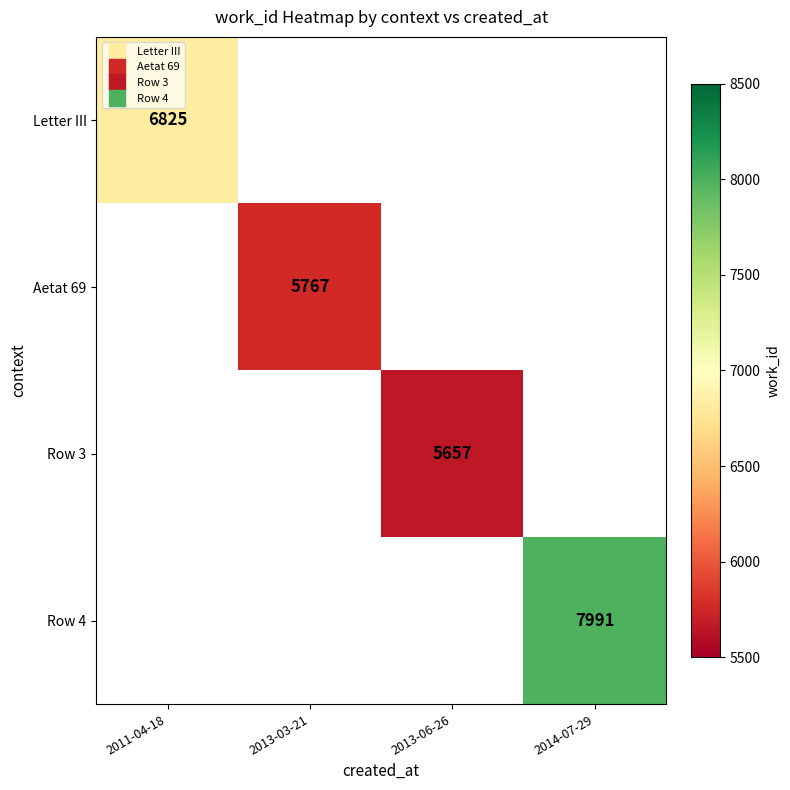

True or false: Letter III has a value of 1501.7 at 2011-04-18.

False